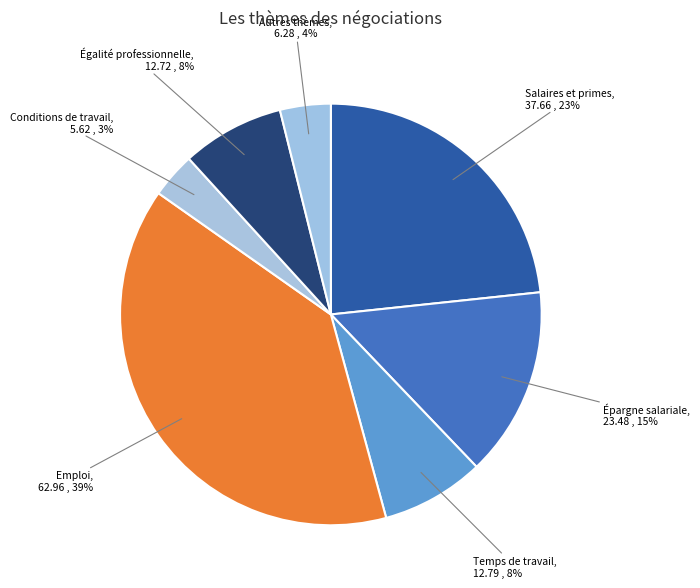

Is it true that Salaires et primes is 23% of the pie?

True